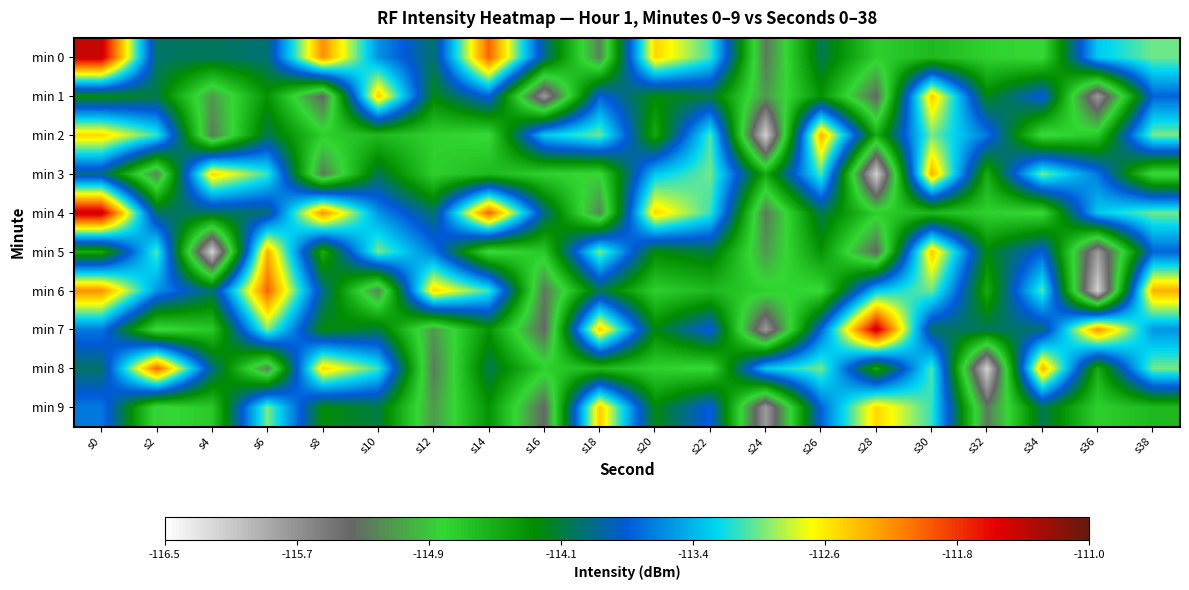

List the series in order of their peak value, highest first.

min 0, min 4, min 7, min 6, min 8, min 2, min 3, min 5, min 1, min 9